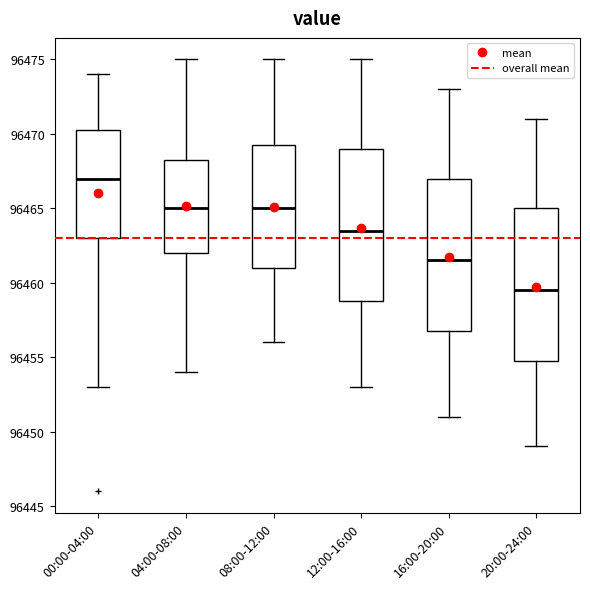

Reading left to right, transcribe this box plot: for each box, give where its median line is, the range the box spans, and where its two whiskers end, as read against the y-axis. The values are not printed on the chart, so give them approximately, as read against the axis.

00:00-04:00: median 96467.0, box 96463.0 to 96470.5, whiskers 96453.0 to 96474.0
04:00-08:00: median 96465.0, box 96462.0 to 96468.5, whiskers 96454.0 to 96475.0
08:00-12:00: median 96465.0, box 96461.0 to 96469.5, whiskers 96456.0 to 96475.0
12:00-16:00: median 96463.5, box 96459.0 to 96469.0, whiskers 96453.0 to 96475.0
16:00-20:00: median 96461.5, box 96457.0 to 96467.0, whiskers 96451.0 to 96473.0
20:00-24:00: median 96459.5, box 96455.0 to 96465.0, whiskers 96449.0 to 96471.0